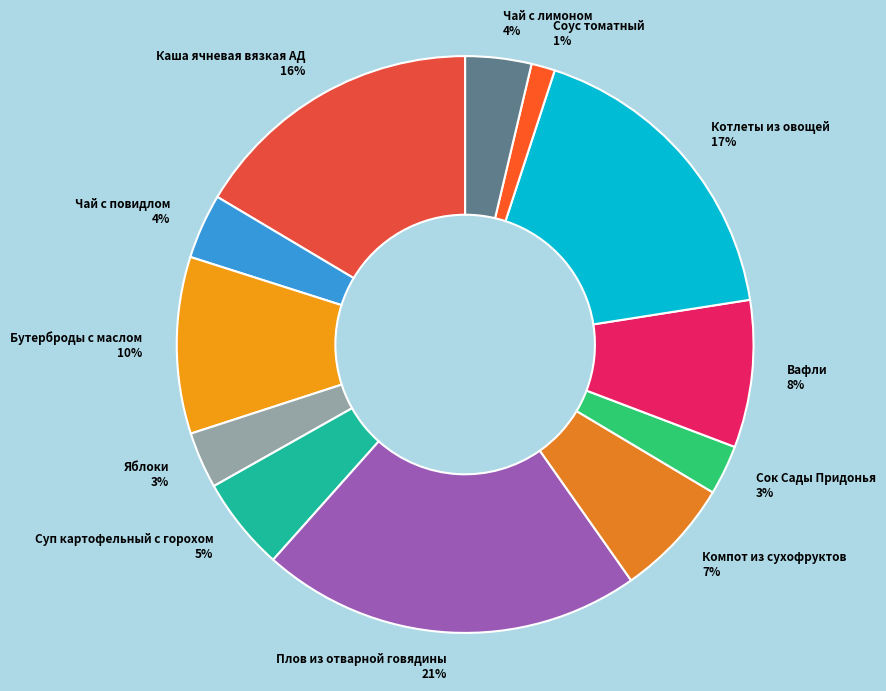

Which has a higher value, Компот из сухофруктов or Яблоки?

Компот из сухофруктов